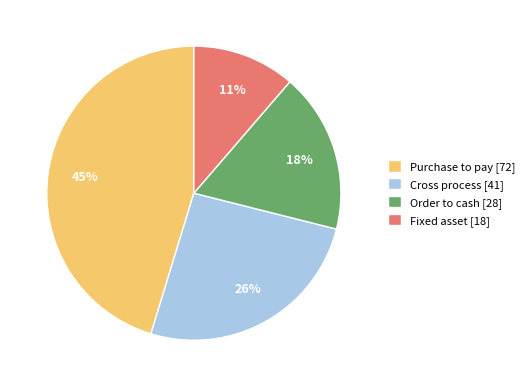

Does Purchase to pay account for over 50% of the chart?

No